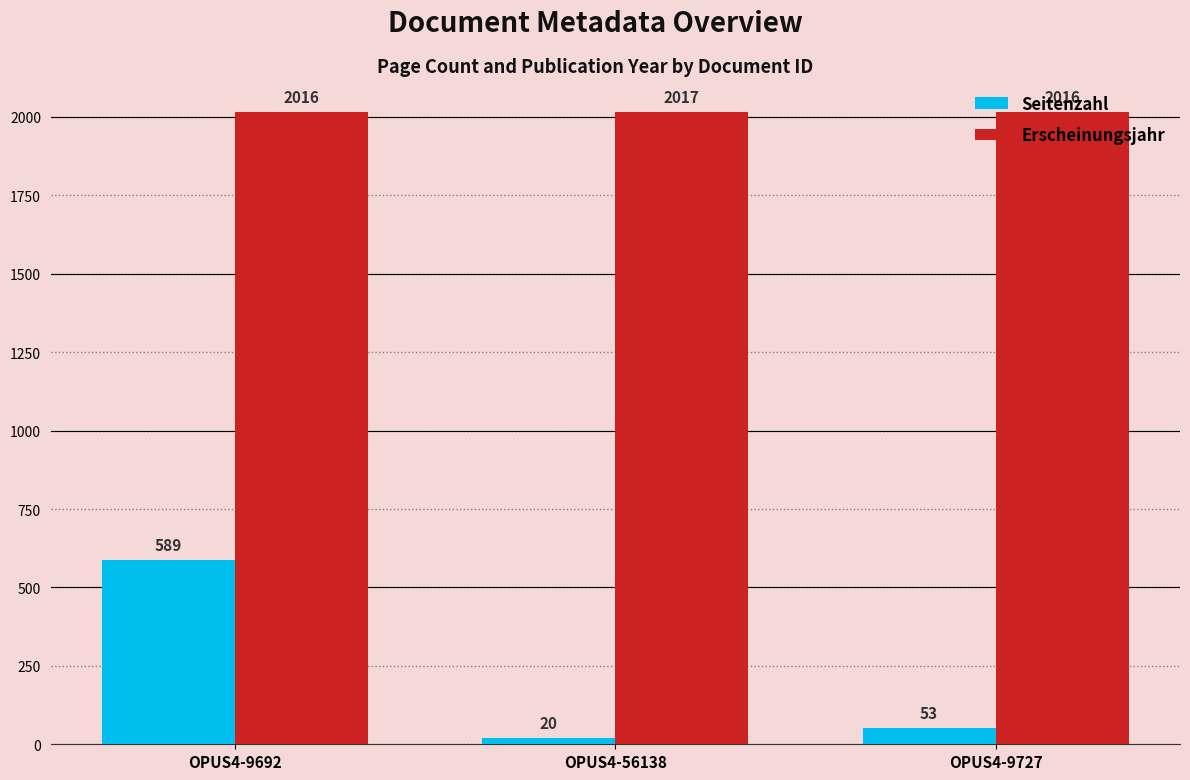

At which label does Seitenzahl reach its minimum?

OPUS4-56138